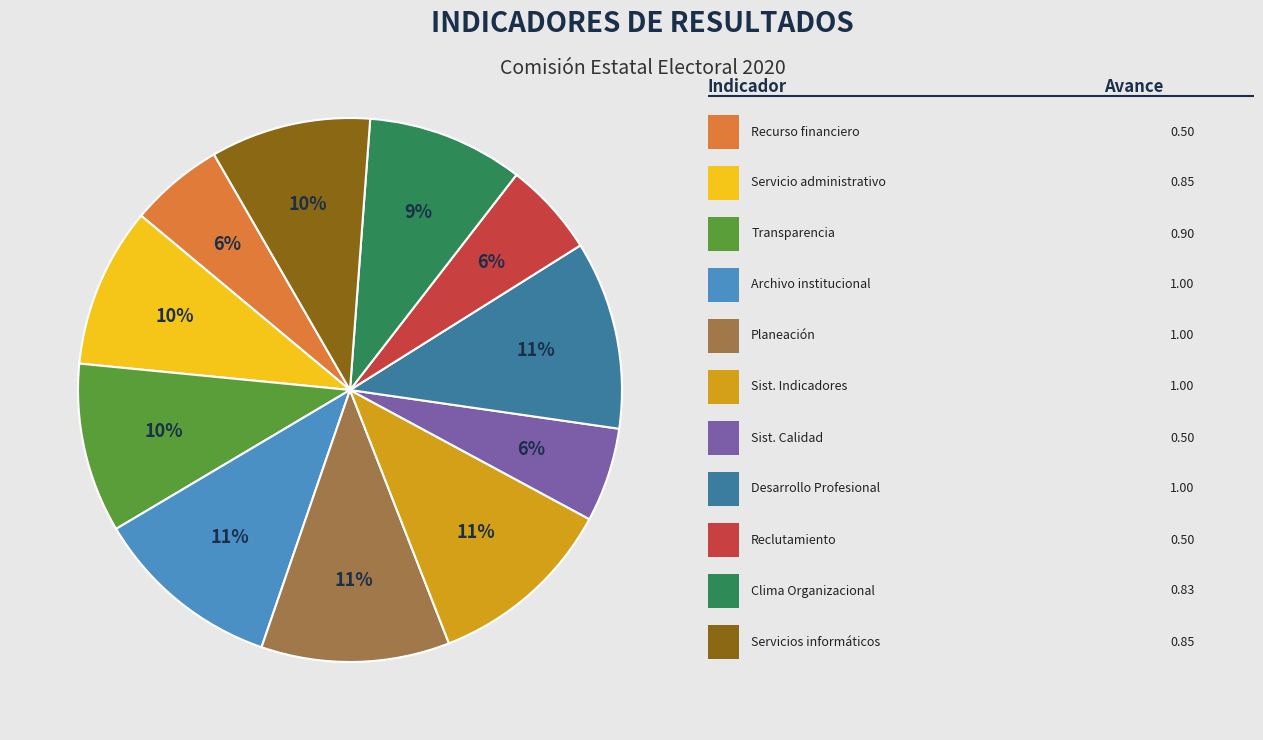

Does any single category account for the majority?

No